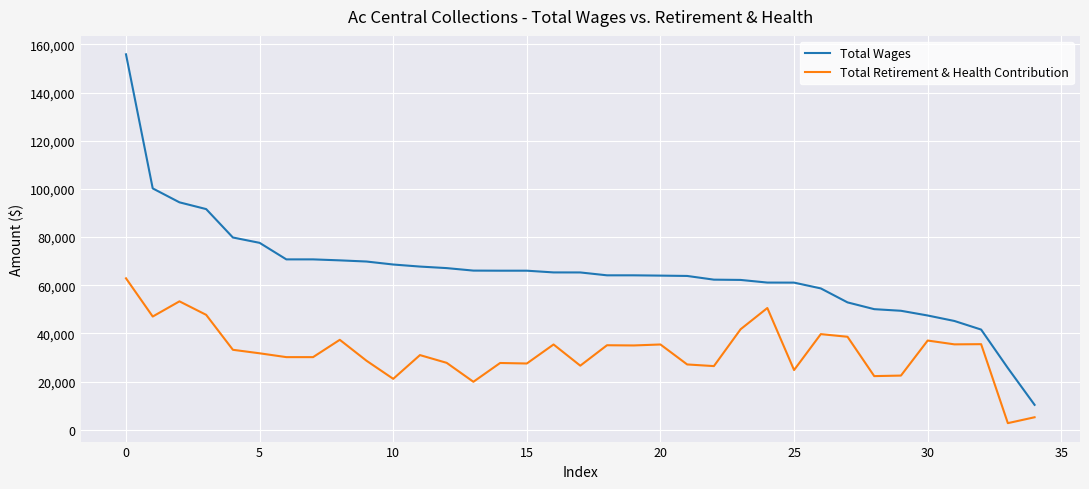

What is the minimum value for Total Wages?

10333